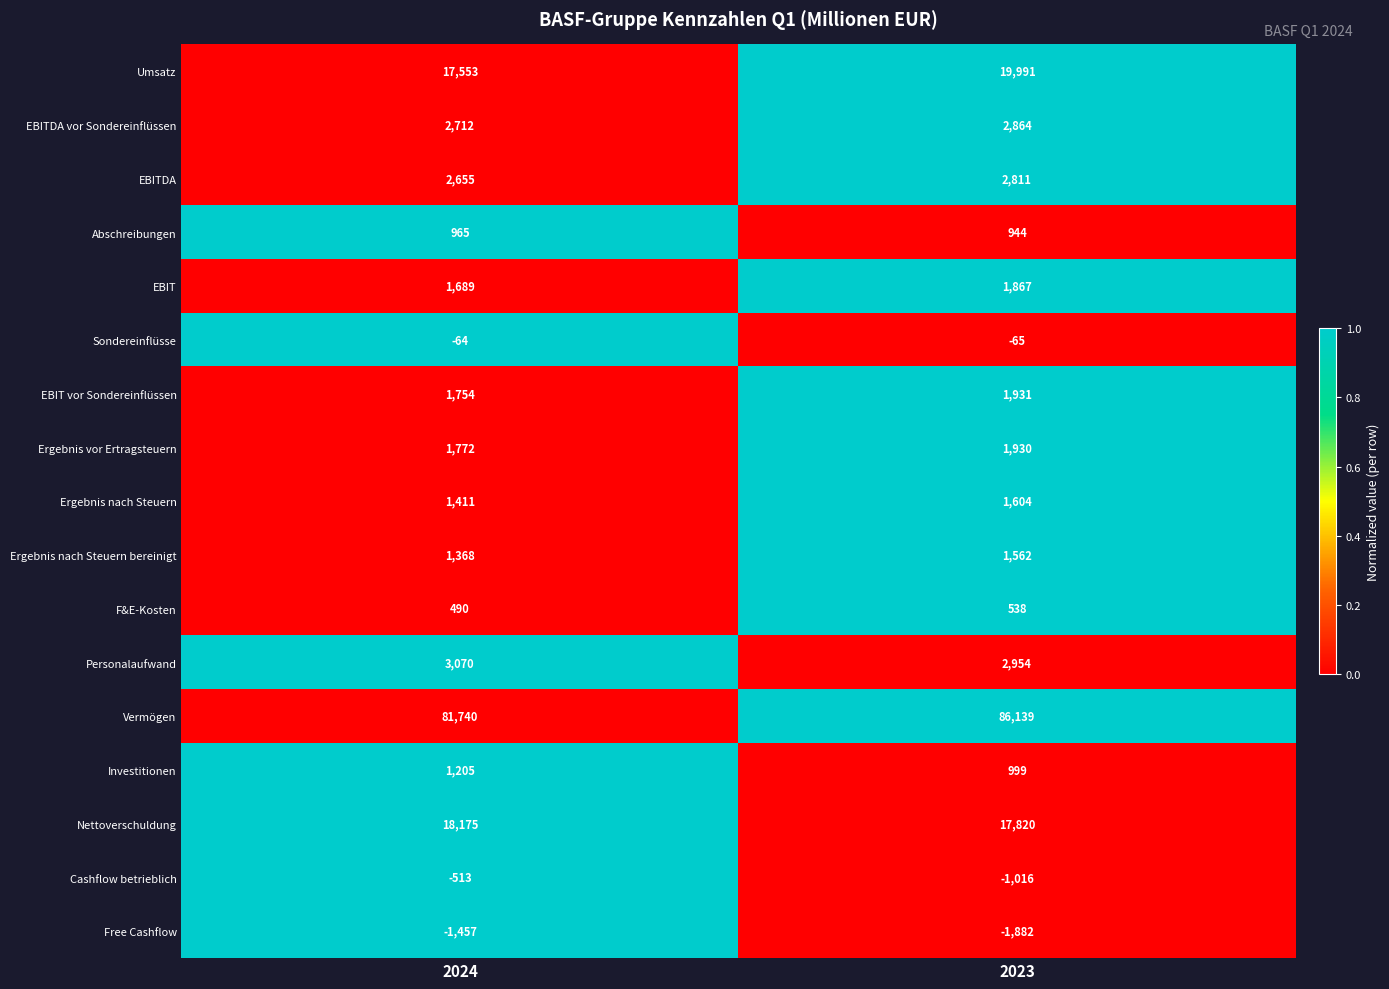

Which series has the largest range (max minus min)?

Vermögen